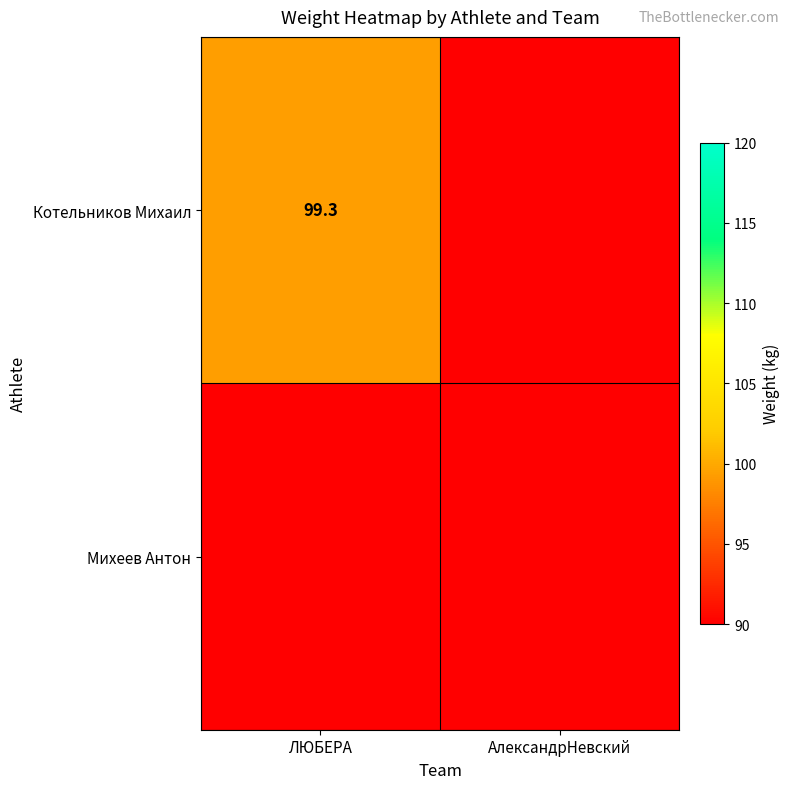

Is it true that Котельников Михаил equals 99.3 at ЛЮБЕРА?

True